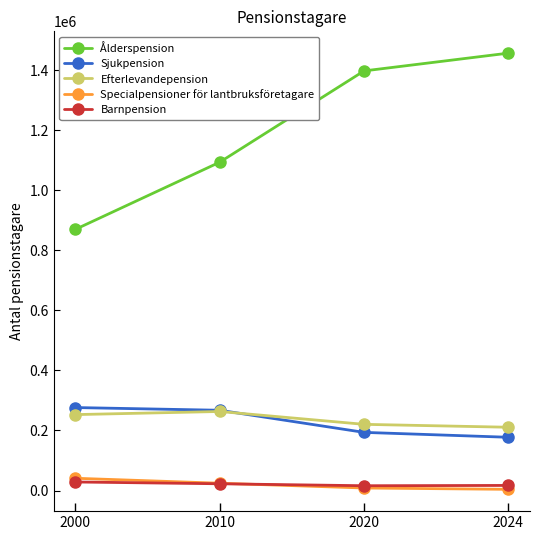

What is the total value across all series at 2020?

1835582